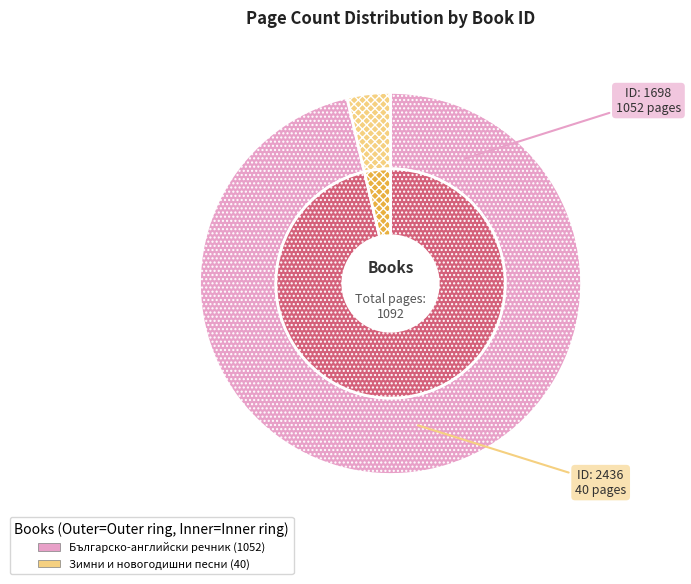

Which slice represents more than half of the pie?

1698